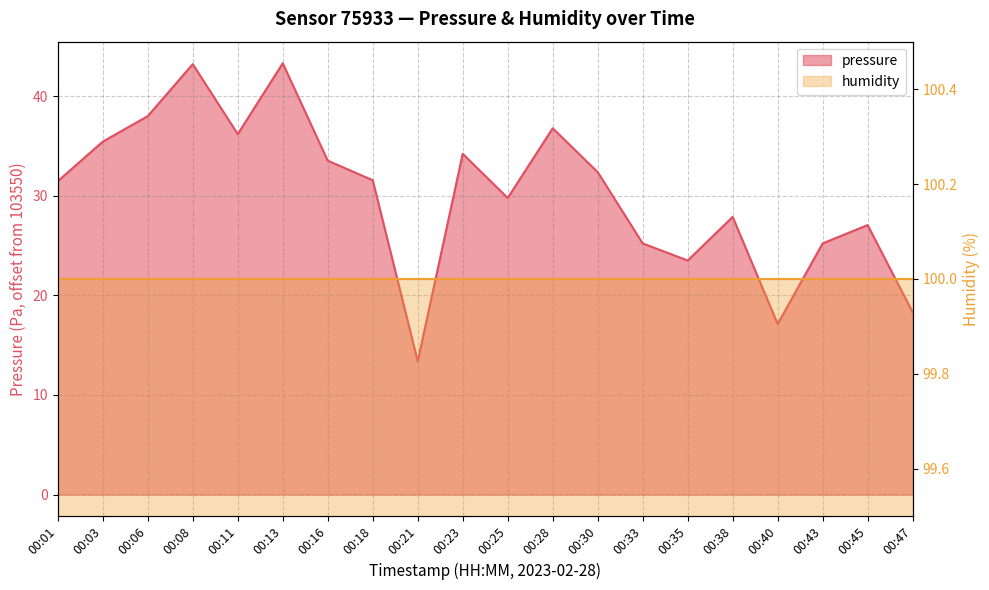

At which label is the value closest to 28?

00:38